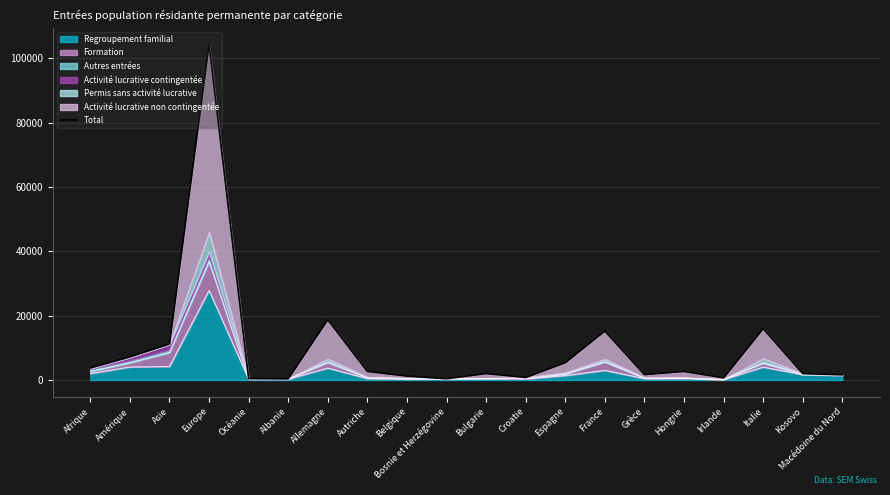

Reading left to right, list all the values displayed in this chart.

Afrique=3735	Amérique=7177	Asie=11183	Europe=104278	Océanie=431	Albanie=352	Allemagne=18729	Autriche=2657	Belgique=1205	Bosnie et Herzégovine=391	Bulgarie=1995	Croatie=780	Espagne=5372	France=15207	Grèce=1673	Hongrie=2657	Irlande=665	Italie=15950	Kosovo=1980	Macédoine du Nord=1609